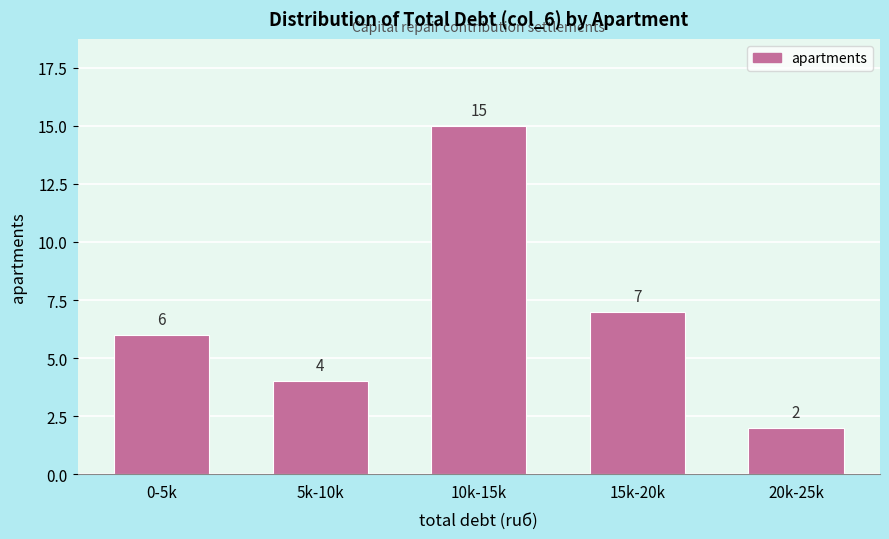

Reading left to right, what are all the values shown in this chart?

0-5k=6	5k-10k=4	10k-15k=15	15k-20k=7	20k-25k=2